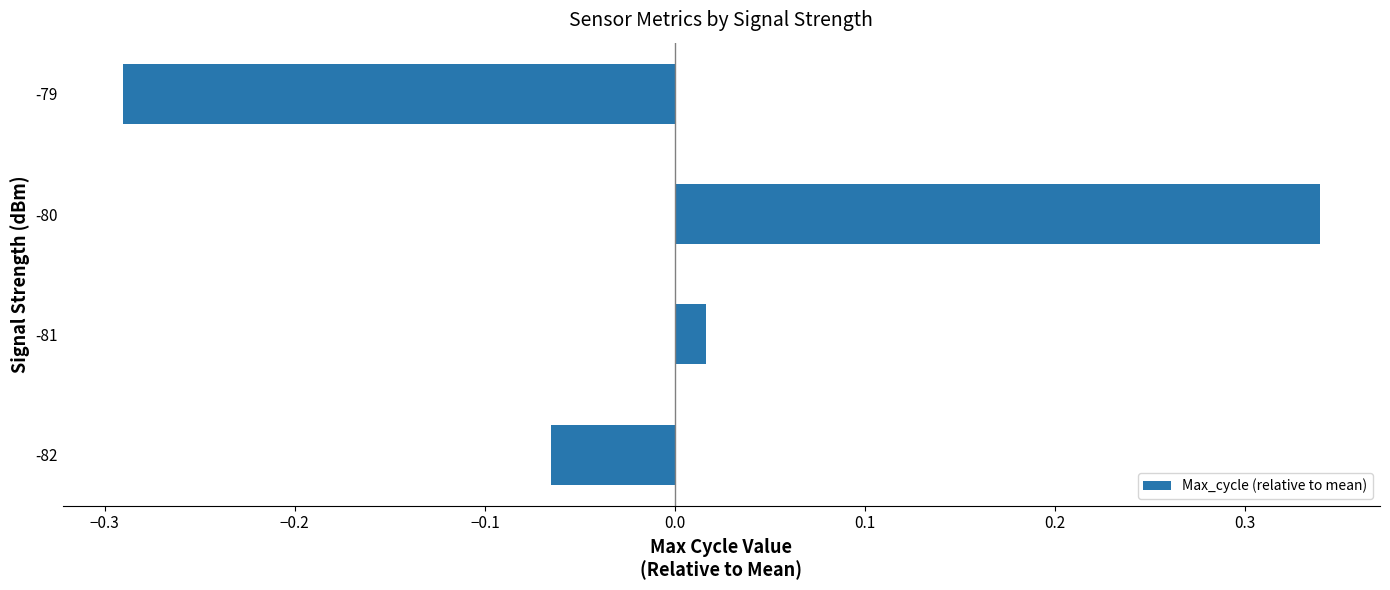

At which label is the value closest to 0?

-81